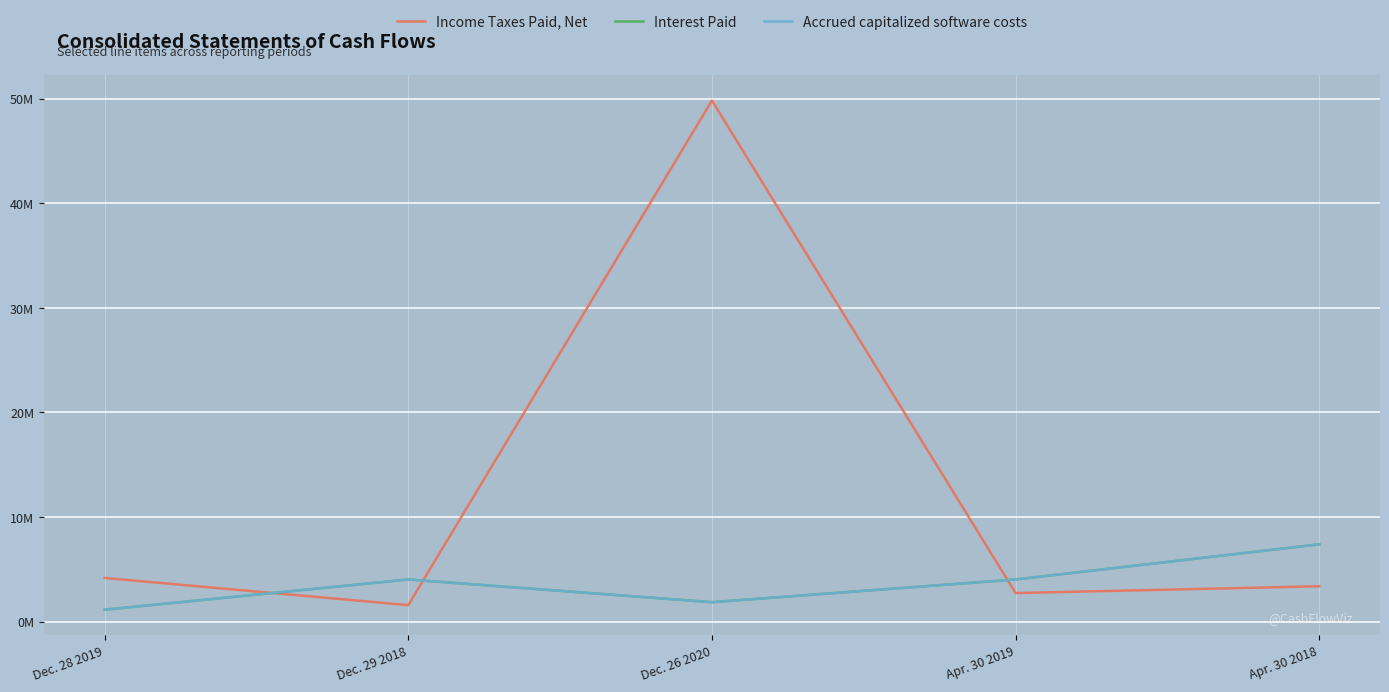

True or false: Accrued capitalized software costs has a value of 4031000 at Apr. 30 2019.

True